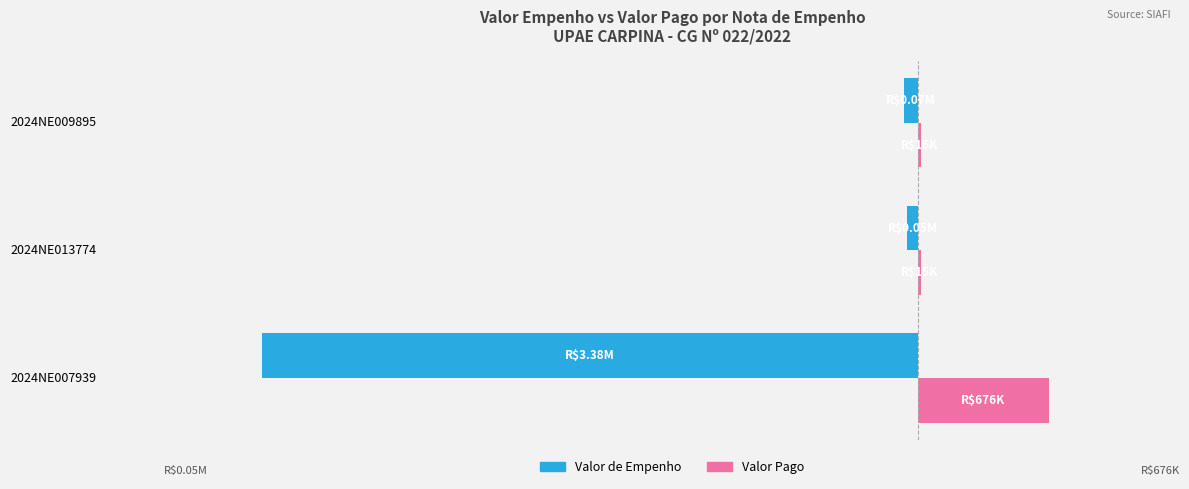

Where is Valor de Empenho nearest to the value -1716836?

2024NE009895